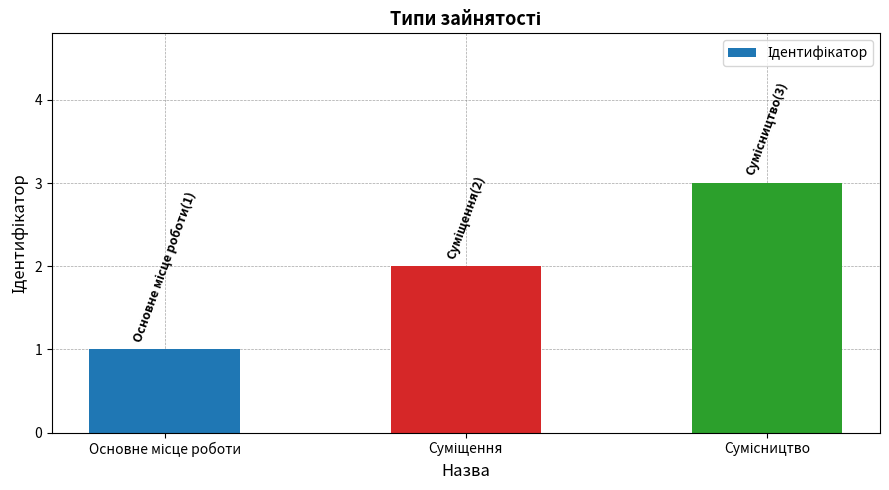

What is the sum of all values?

6